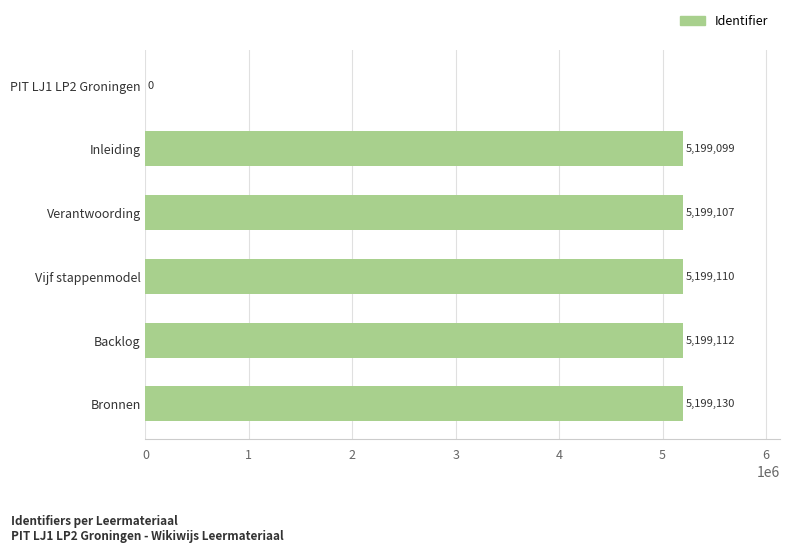

What is the maximum value shown in the chart?

5199130